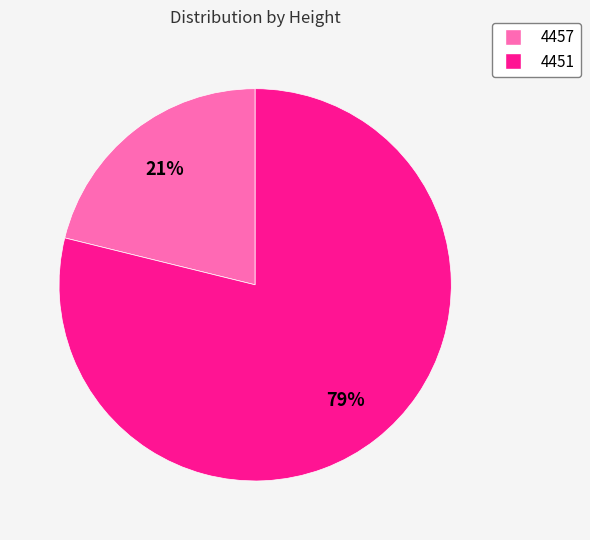

To the nearest percent, what percentage of the pie is 4451?

79%